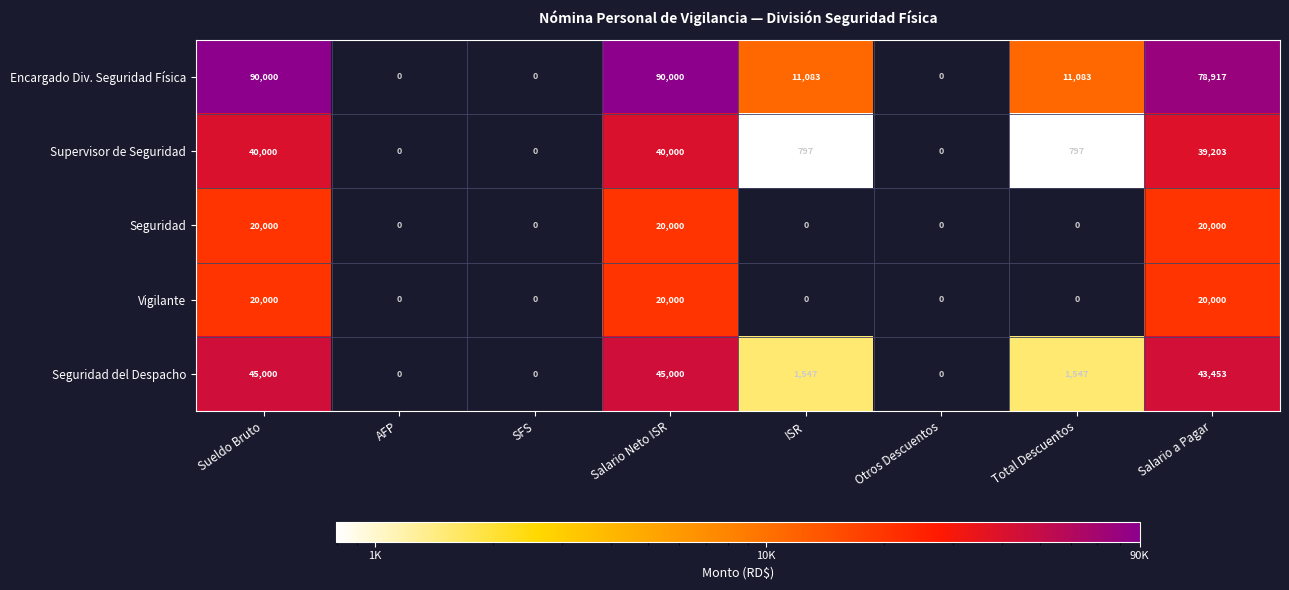

Where does the Seguridad del Despacho series first go above 1547?

Sueldo Bruto